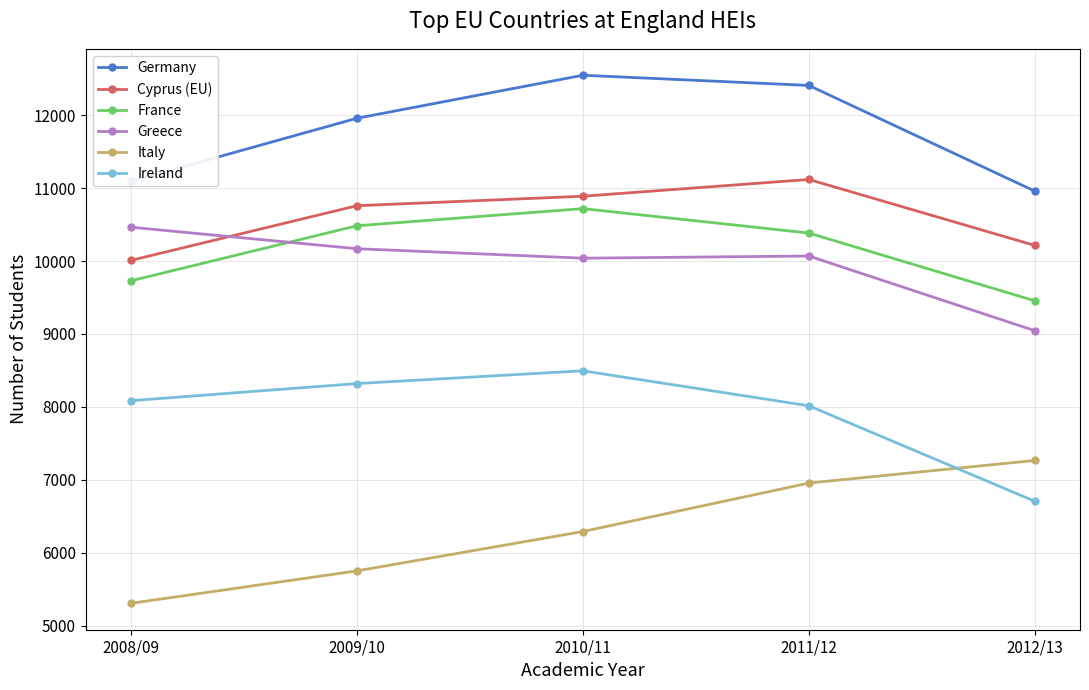

What is the average value of the Italy series?

6313